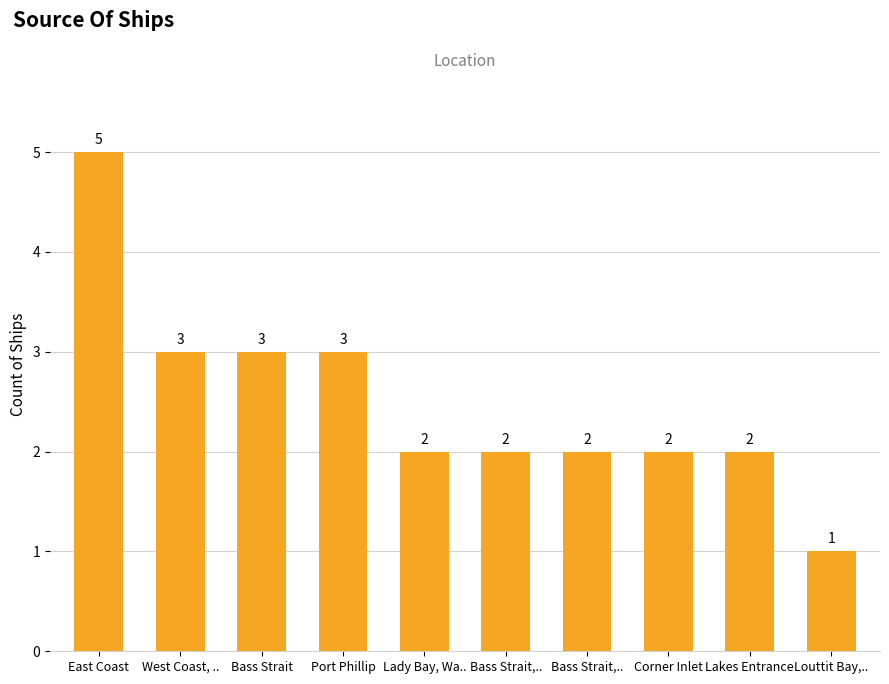

How many bars are there in total?

10